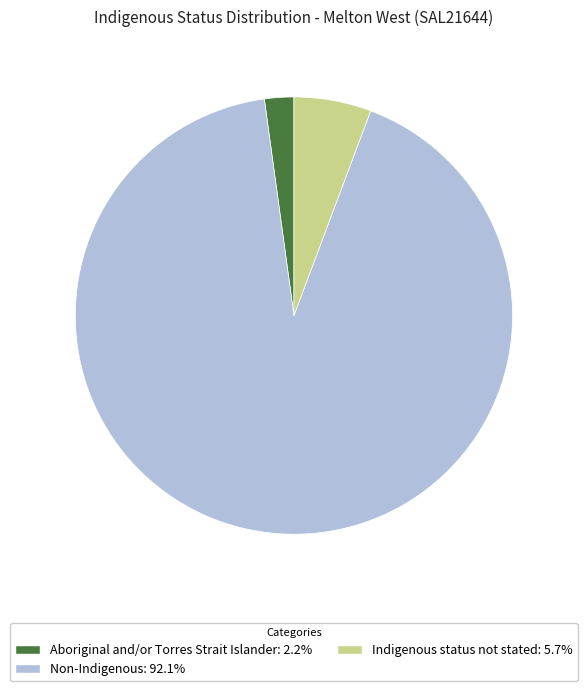

Rank the categories by value from highest to lowest.

Non-Indigenous, Indigenous status not stated, Aboriginal and/or Torres Strait Islander